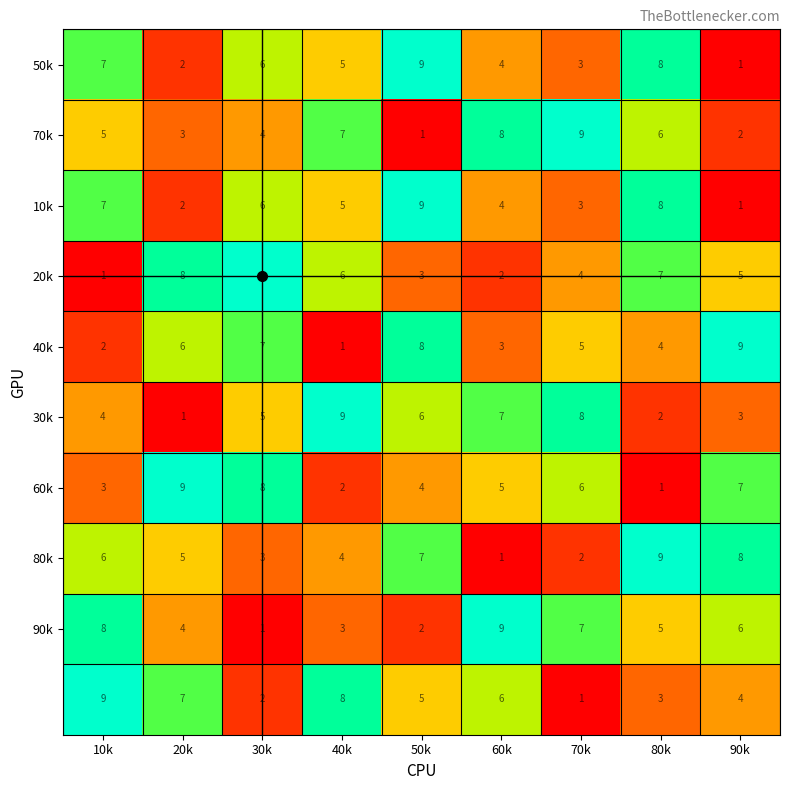

What is the maximum value shown in the chart?

9